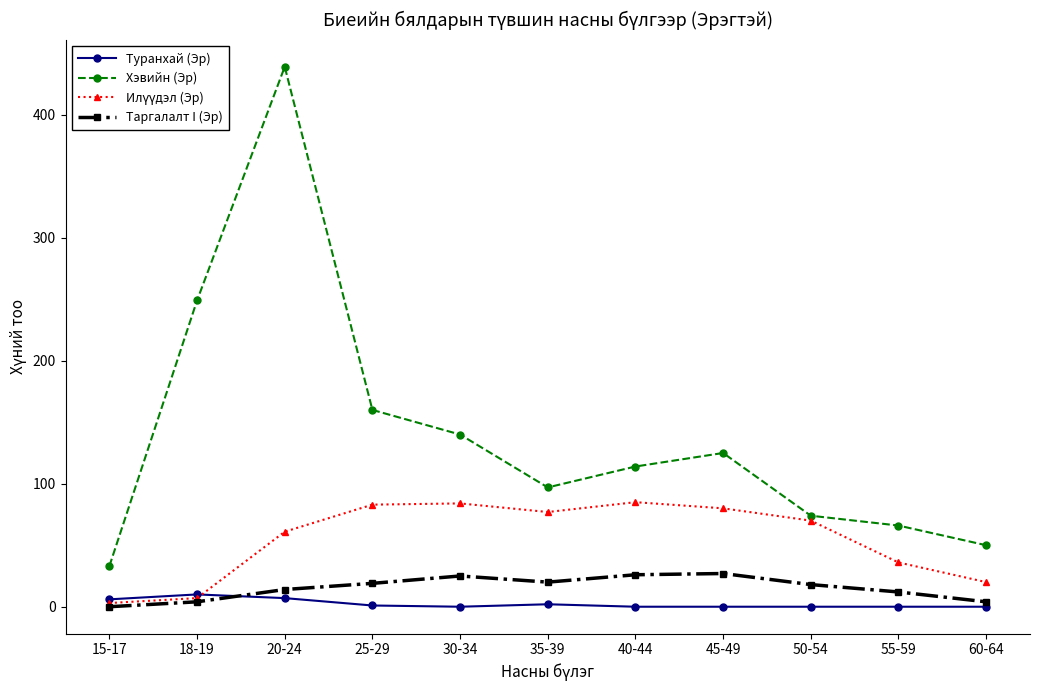

What is the minimum value for Хэвийн (Эр)?

33